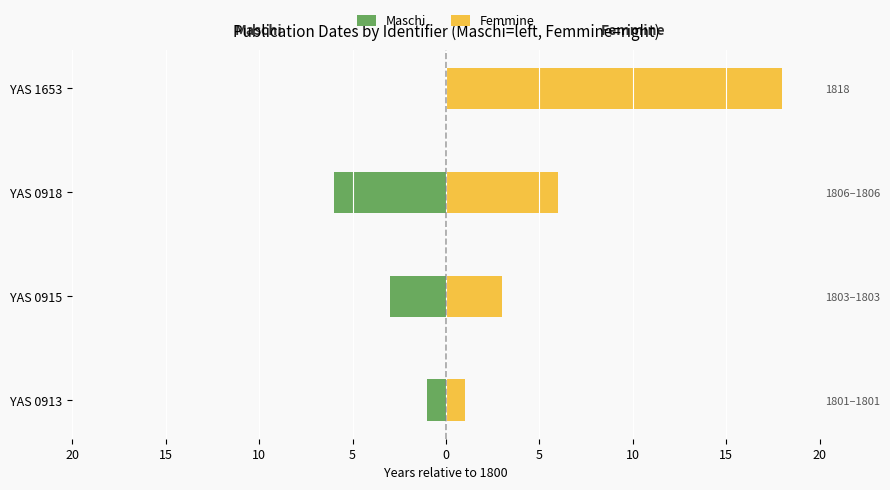

How many data points in Maschi are less than -1?

2